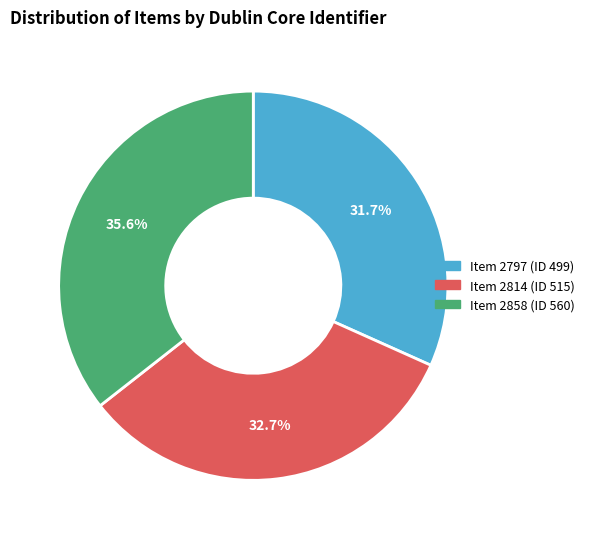

Which has a higher value, Item 2797 (ID 499) or Item 2814 (ID 515)?

Item 2814 (ID 515)